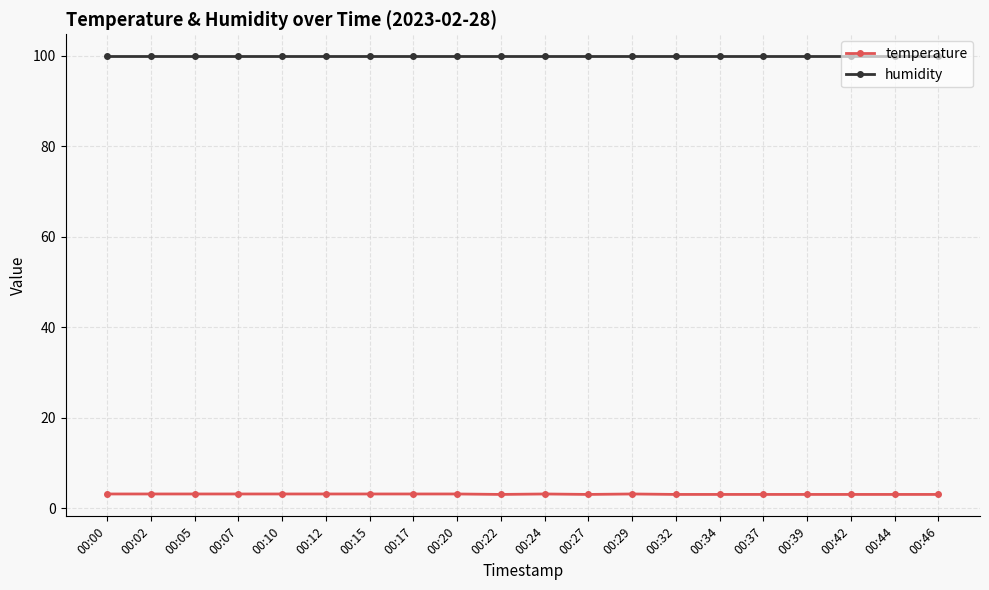

True or false: humidity and temperature intersect in this chart.

False